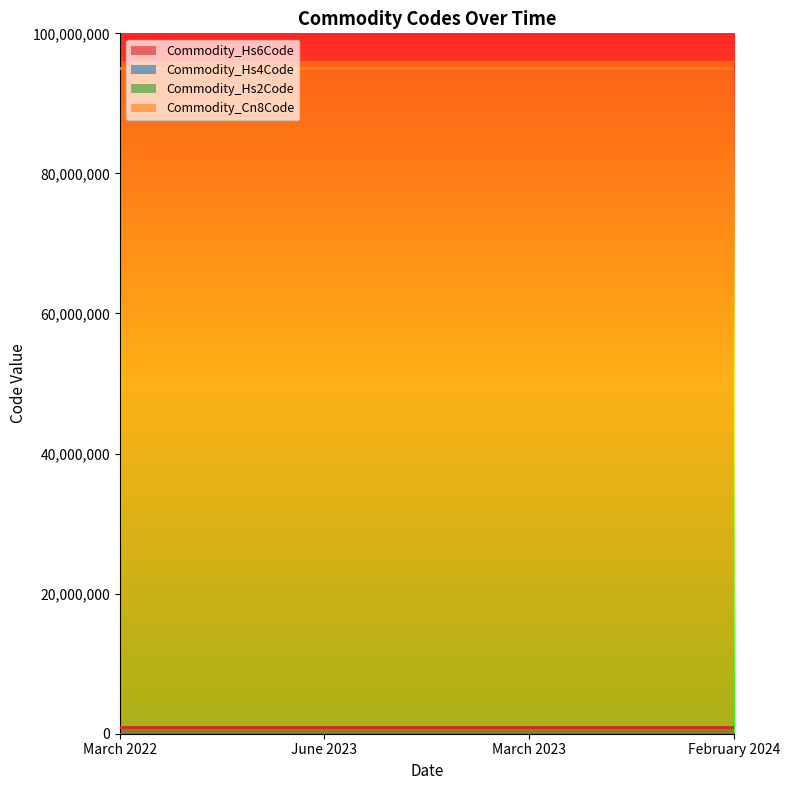

True or false: Commodity_Hs2Code and Commodity_Cn8Code intersect in this chart.

False